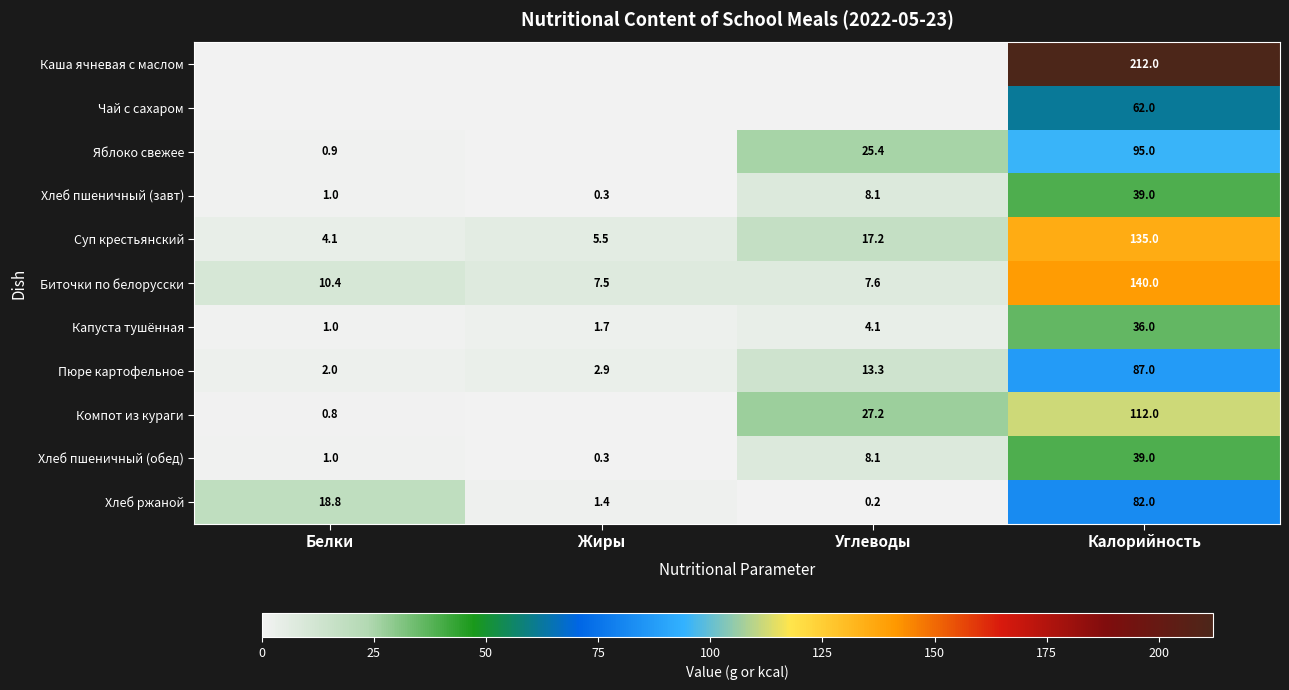

Which has a higher value, Белки or Углеводы?

Белки